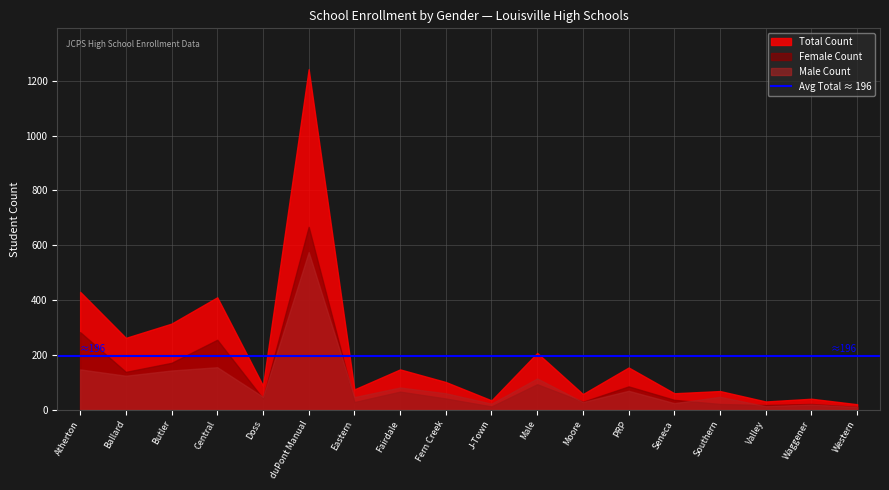

What is the difference between the Total Count values at Southern and Atherton?

362